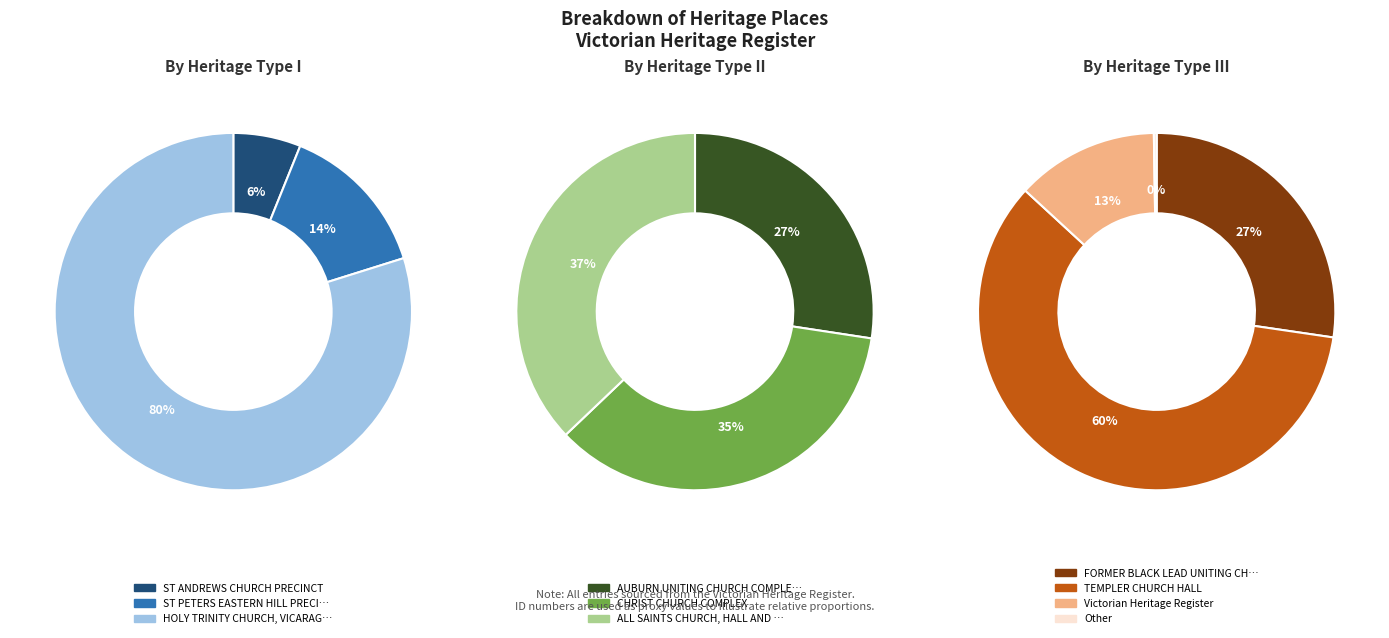

Does ALL SAINTS CHURCH, HALL AND FORMER VICARAGE represent more than half of the total?

No